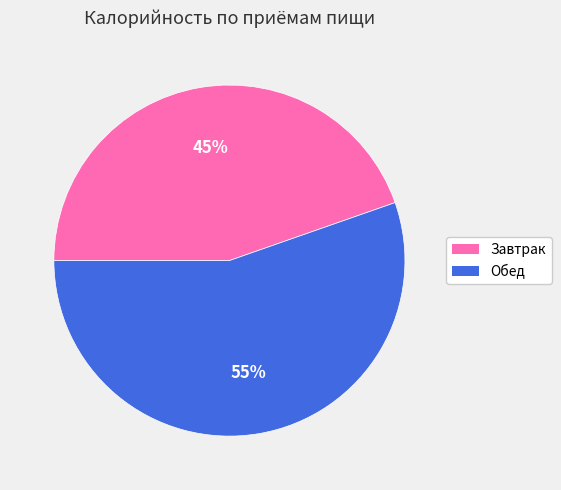

Count the number of slices in the pie.

2